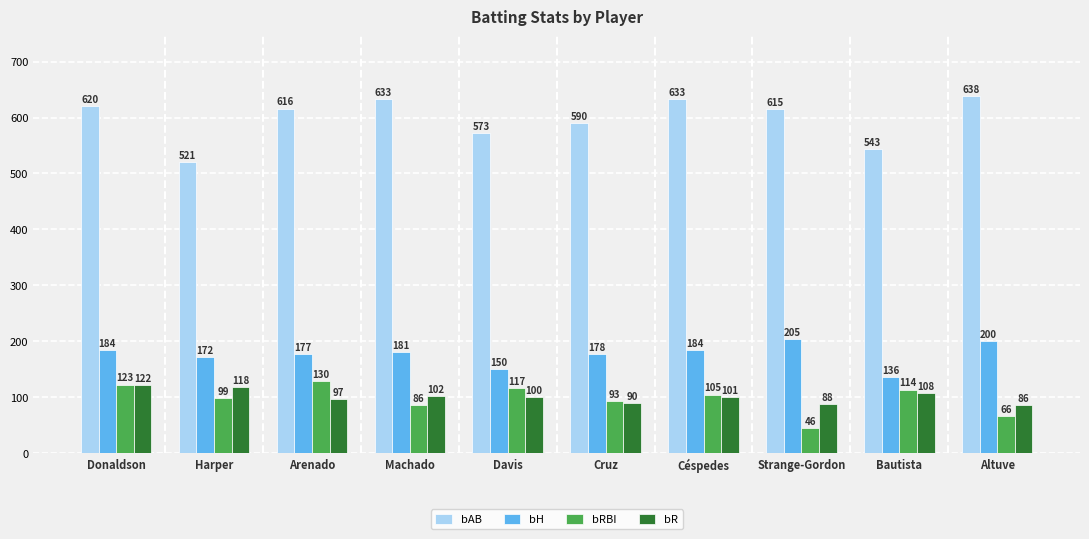

What is the greatest value displayed?

638